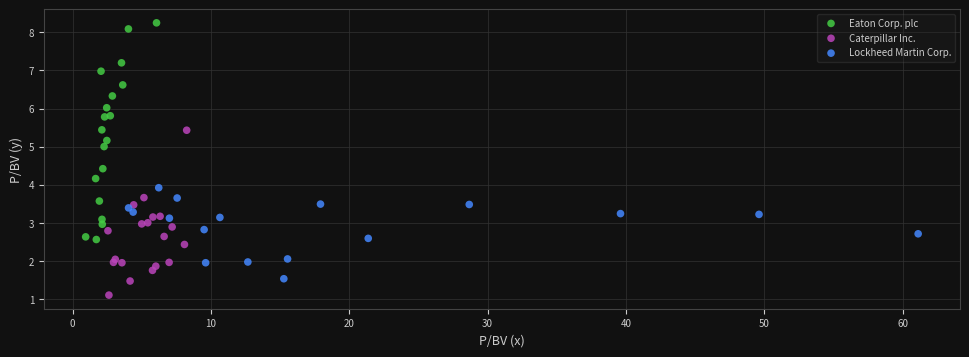

Which series has the largest Y range (max minus min)?

Eaton Corp. plc